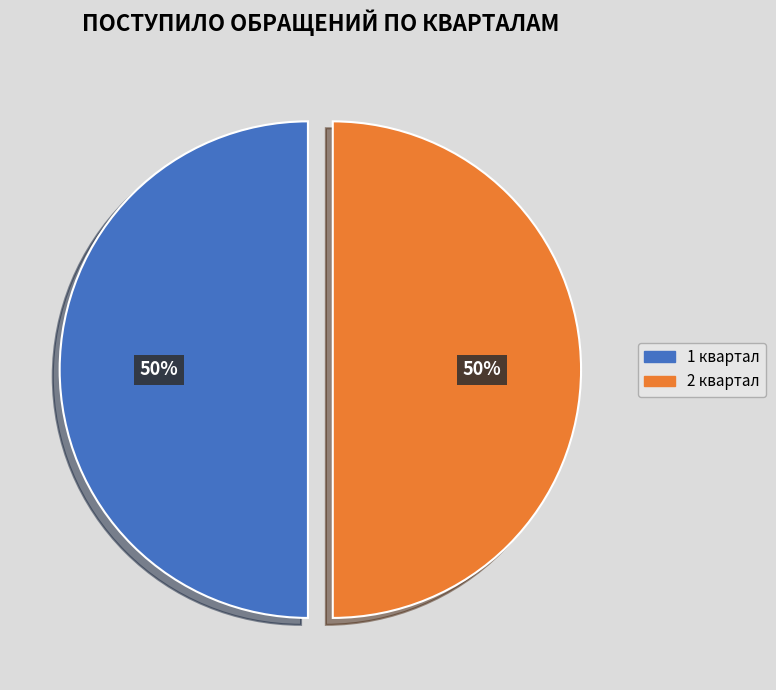

How many segments does this pie chart have?

2